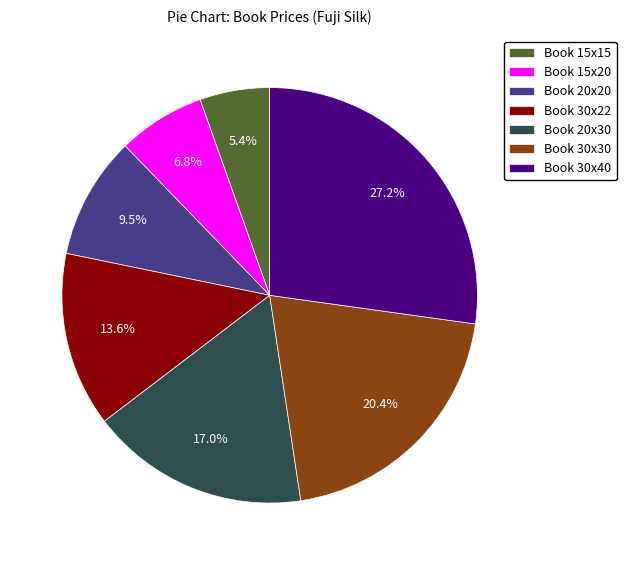

Approximately how many times larger is the value at Book 30x22 compared to Book 15x15?

2.5